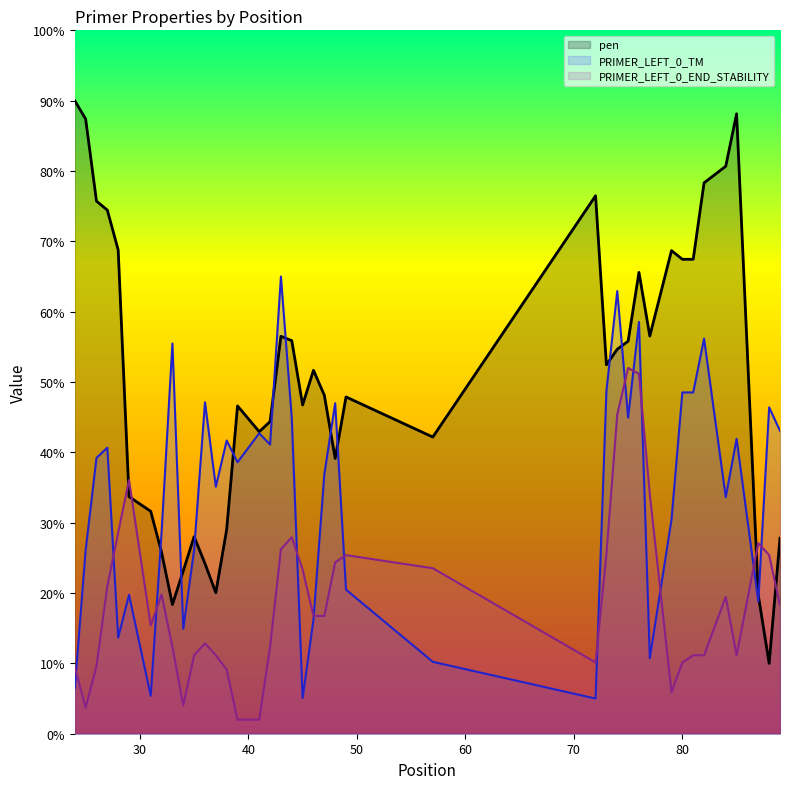

True or false: PRIMER_LEFT_0_TM has more than 0 interior local peaks.

True